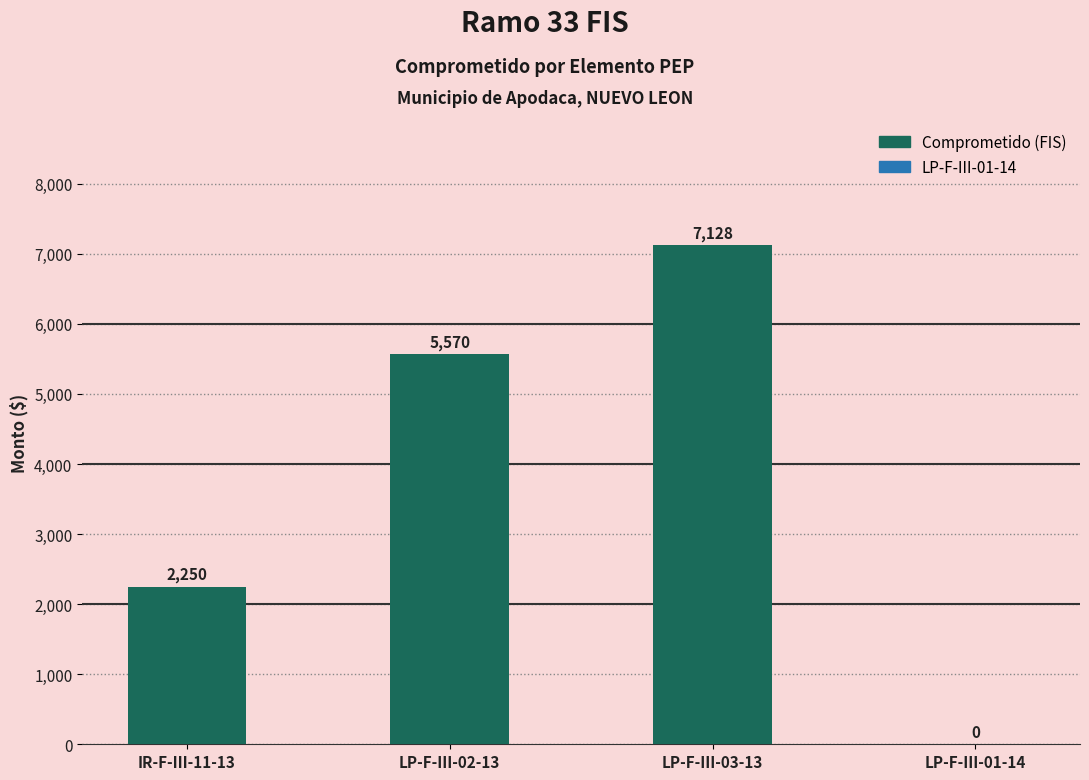

Reading left to right, transcribe all the data shown in this chart.

2250	5570	7128	0